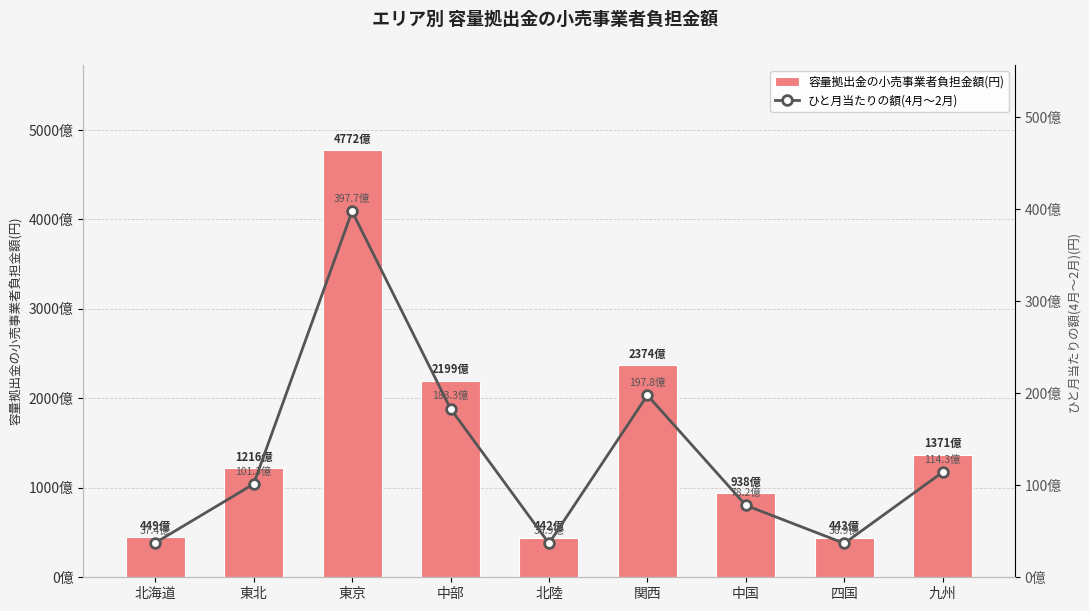

Rank the categories by 容量拠出金の小売事業者負担金額(円) value from lowest to highest.

北陸, 四国, 北海道, 中国, 東北, 九州, 中部, 関西, 東京